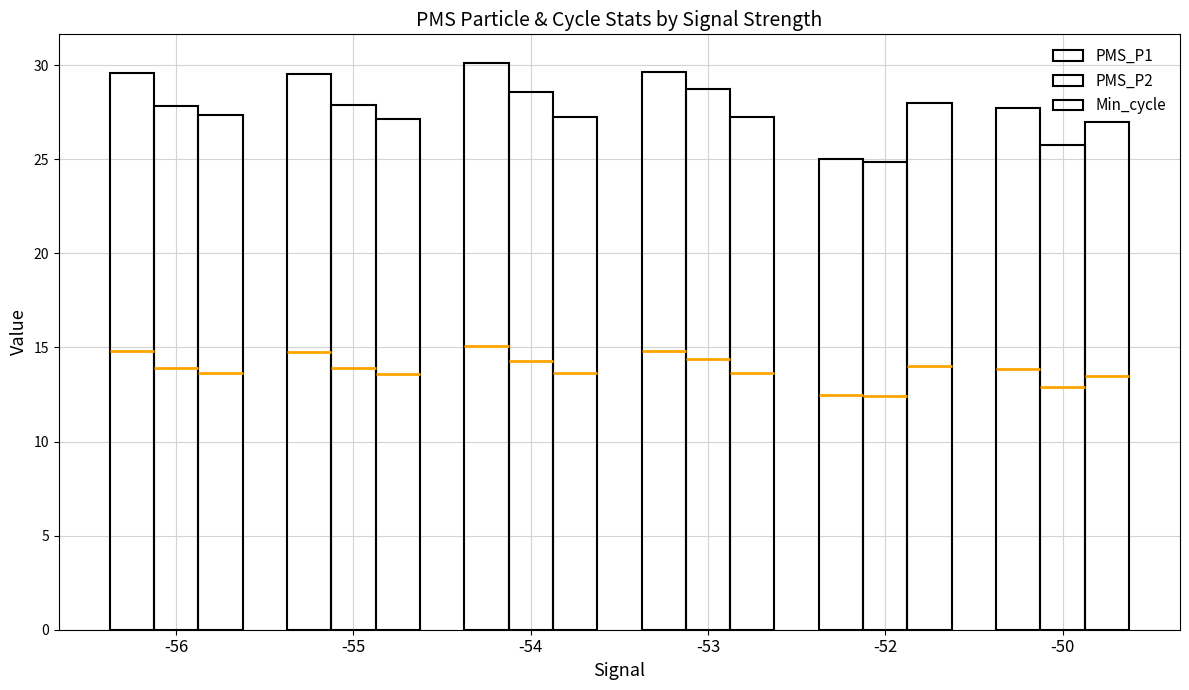

Reading left to right, extract all data points from this chart.

PMS_P1: 29.6	29.6	30.1	29.6	25.0	27.8
PMS_P2: 27.8	27.9	28.6	28.8	24.9	25.8
Min_cycle: 27.3	27.2	27.3	27.2	28.0	27.0